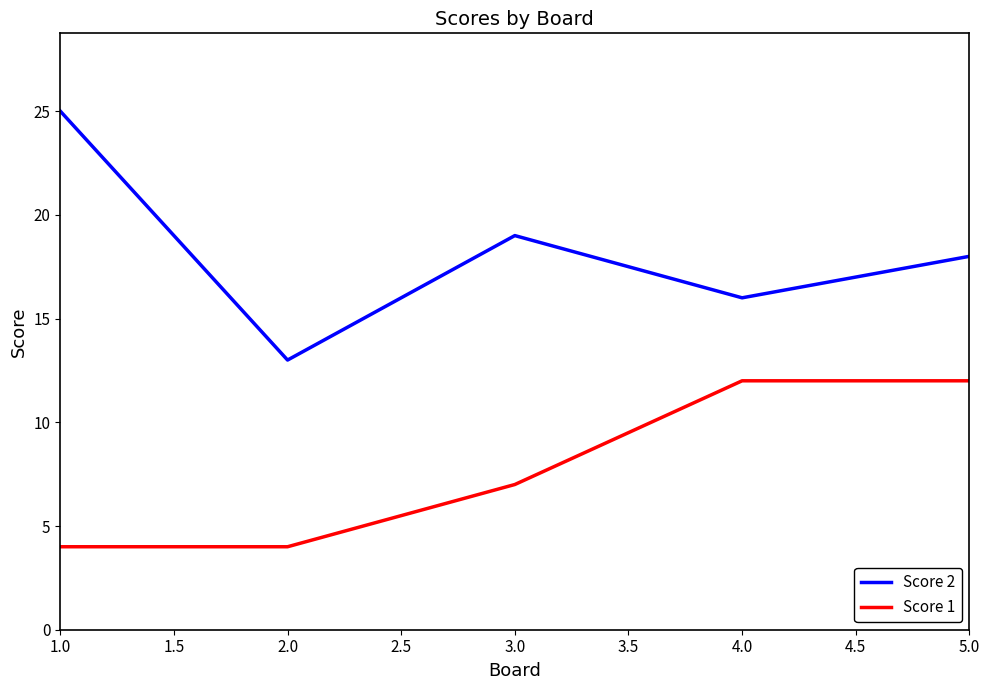

Which series has the largest total across all categories?

Score 2